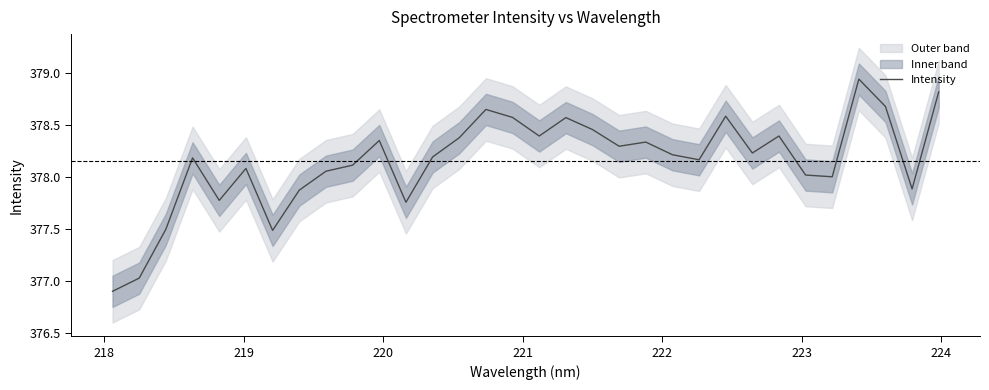

What is the minimum value for Intensity?

376.9